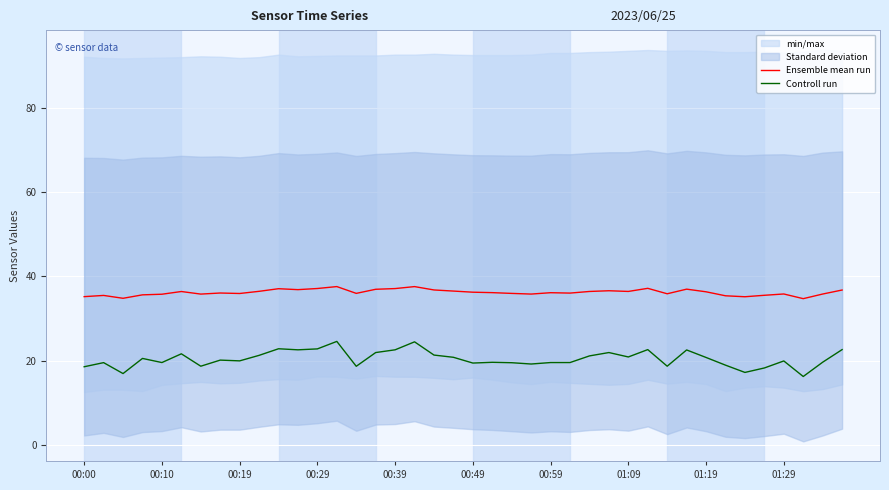

What is the total value across all series at 37?

50.9